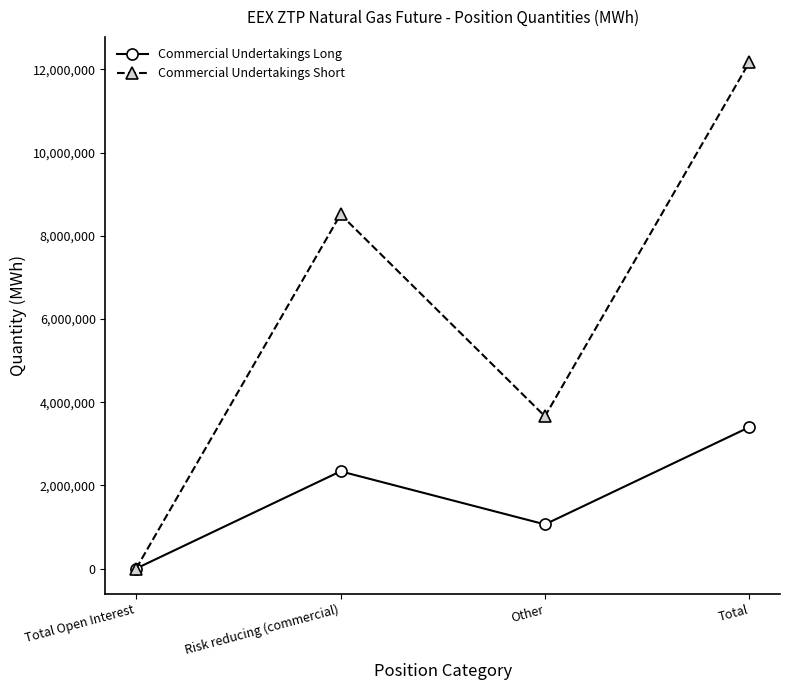

The value of Commercial Undertakings Short at Total is 5276634. True or false?

False